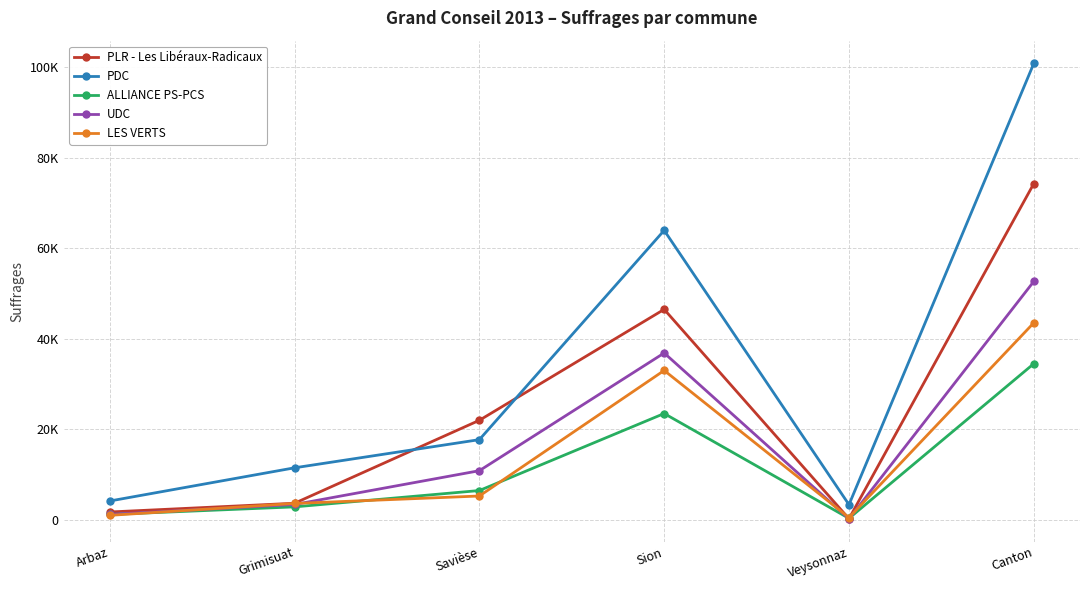

Which category has the lowest value in the PDC series?

Veysonnaz